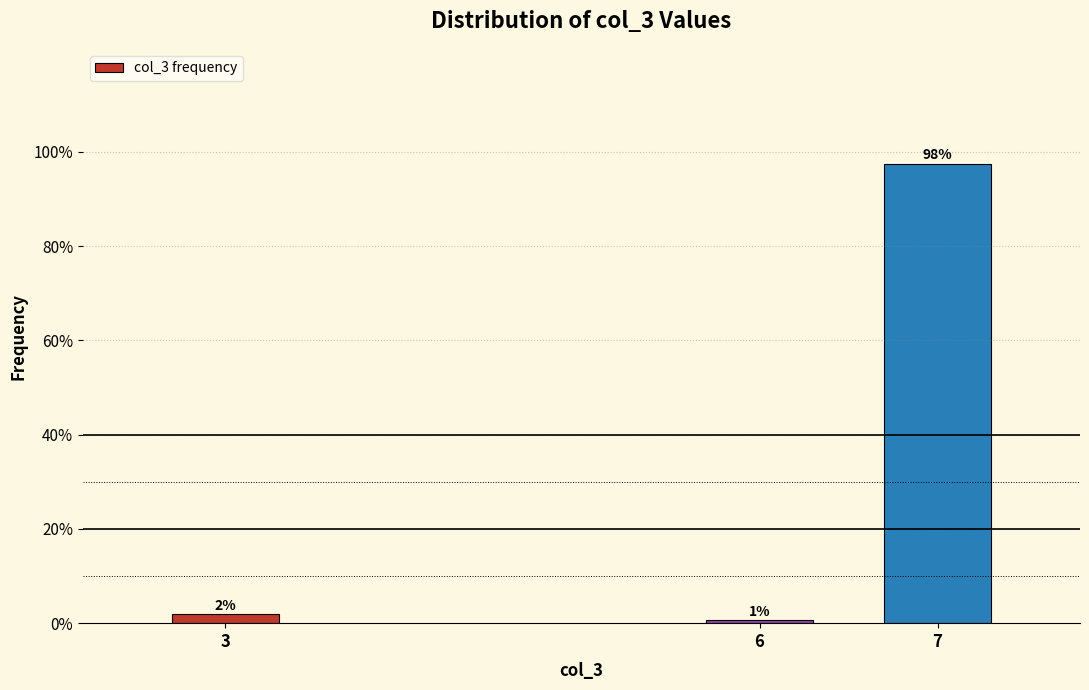

How many bars are there in total?

3